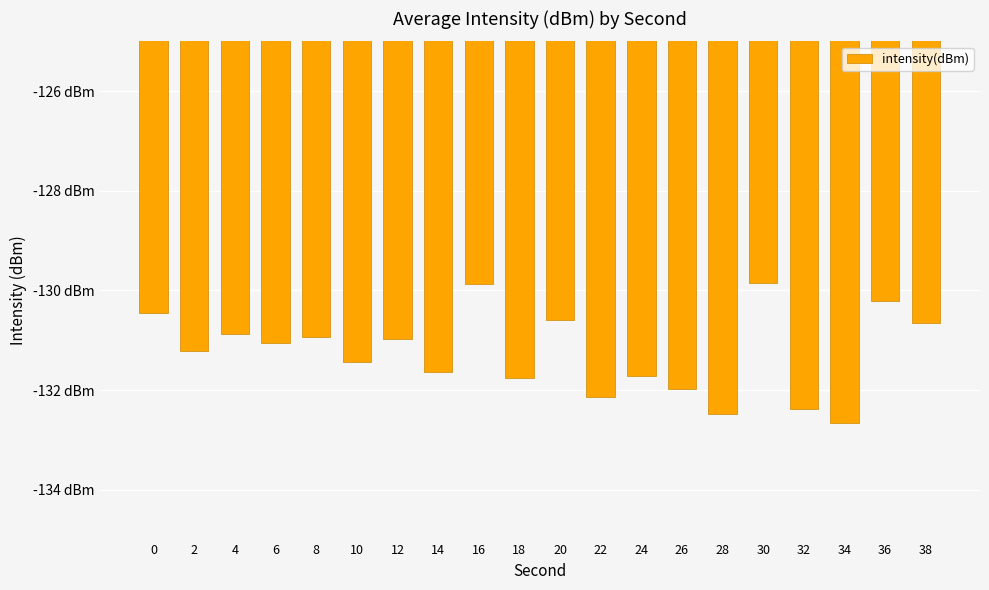

True or false: the data shows -85.7 at 36.

False